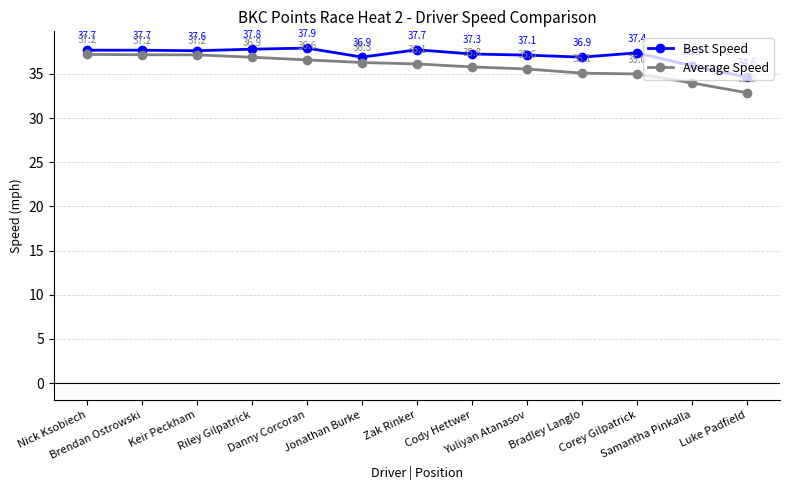

Is the value of Best Speed at Nick Ksobiech greater than the value of Average Speed at Samantha Pinkalla?

Yes